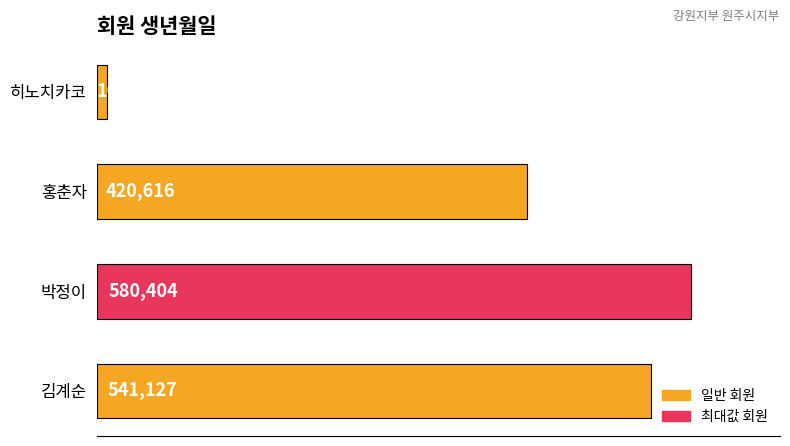

Is it true that the value at 히노치카코 is 10113?

True